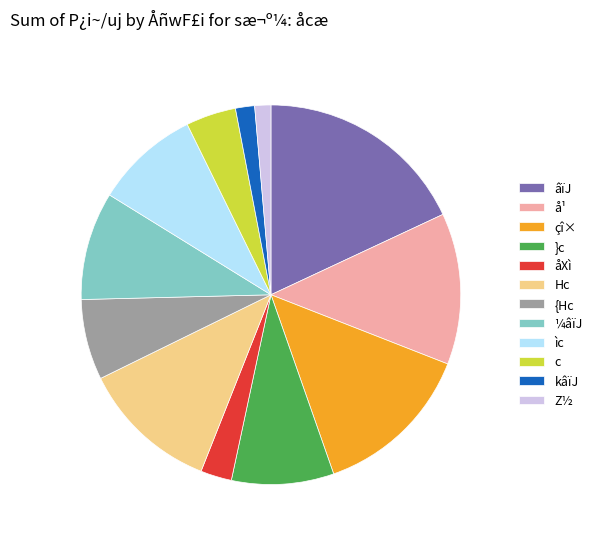

Do c and kâïJ together represent more than half of the pie?

No